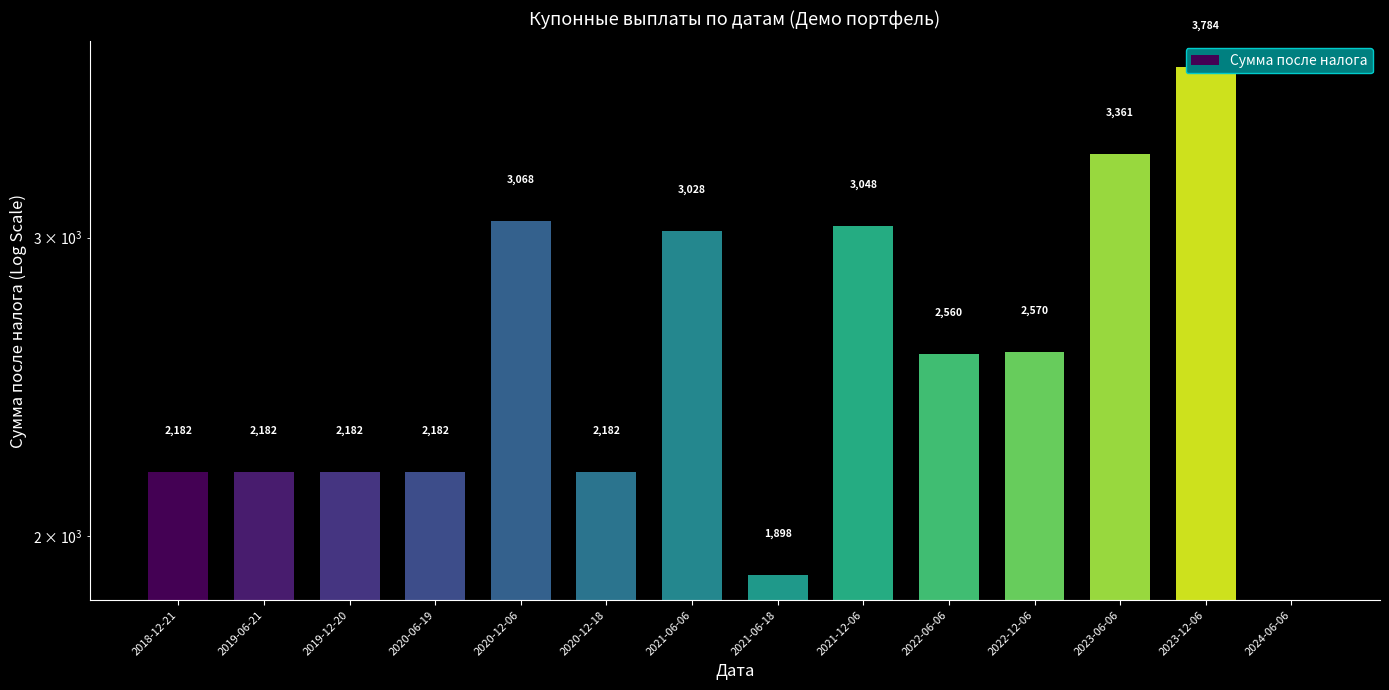

Reading left to right, what are all the values shown in this chart?

2018-12-21=2181.5	2019-06-21=2181.5	2019-12-20=2181.5	2020-06-19=2181.5	2020-12-06=3068.0	2020-12-18=2181.5	2021-06-06=3028.4	2021-06-18=1897.5	2021-12-06=3047.8	2022-06-06=2560.4	2022-12-06=2569.8	2023-06-06=3361.2	2023-12-06=3784.2	2024-06-06=0.0